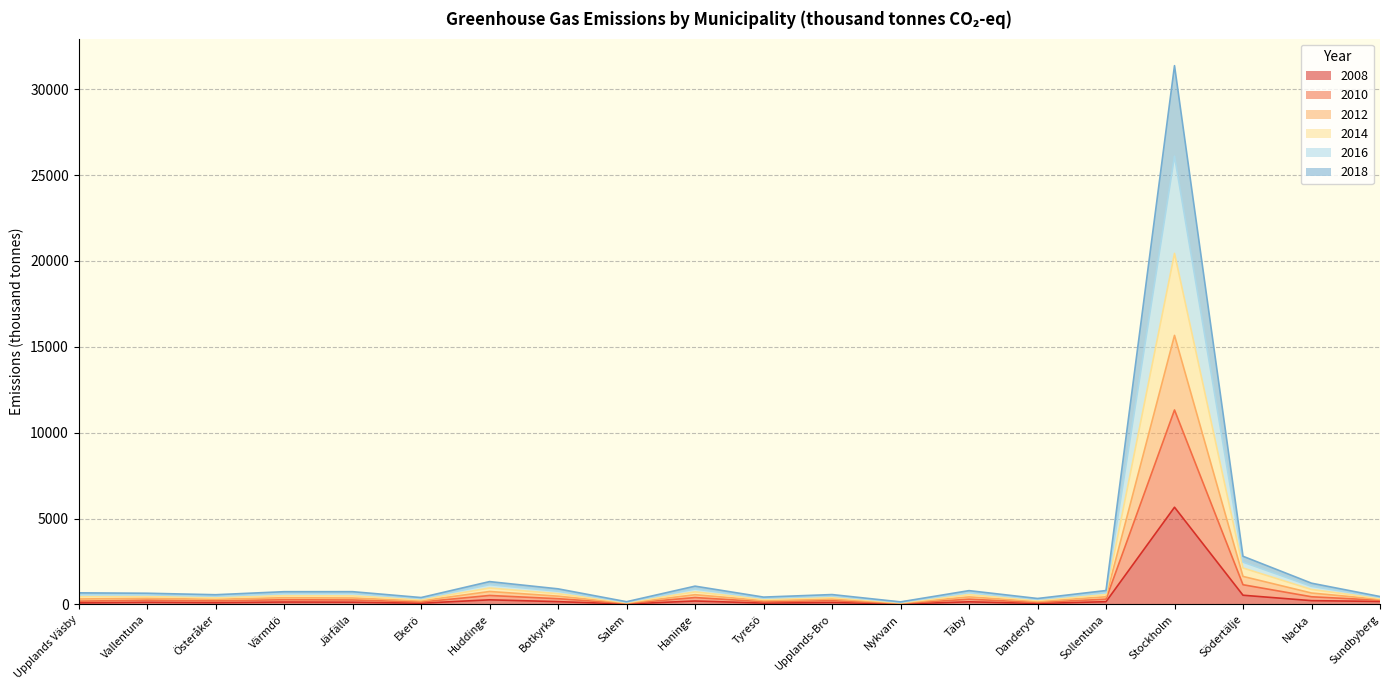

True or false: 2016 has a value of 982.5 at Upplands Väsby.

False